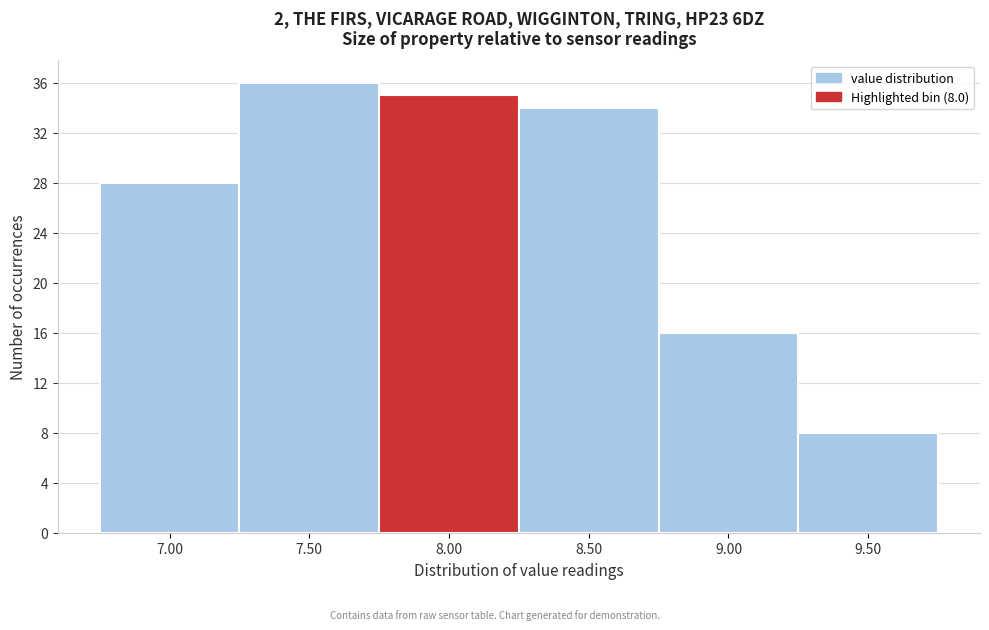

Reading left to right, extract all data points from this chart.

7.00=28	7.50=36	8.00=35	8.50=34	9.00=16	9.50=8